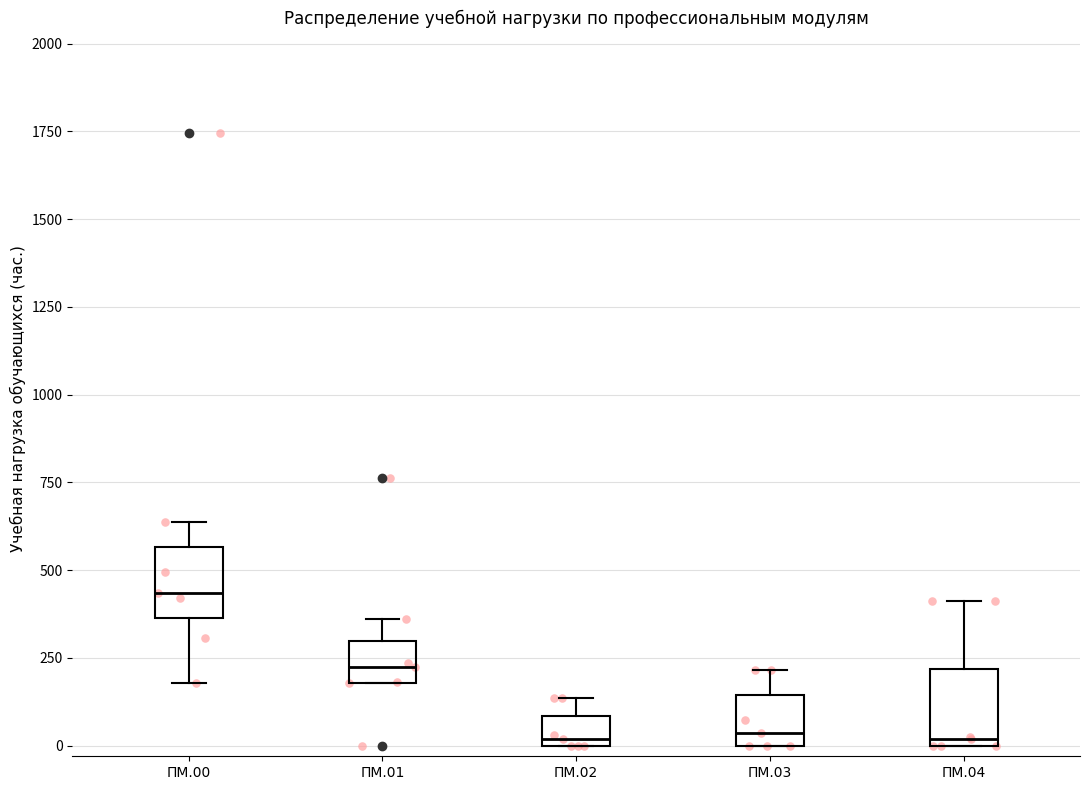

Reading left to right, transcribe this box plot: for each box, give where its median line is, the range the box spans, and where its two whiskers end, as read against the y-axis. The values are not printed on the chart, so give them approximately, as read against the axis.

ПМ.00: median 450, box 350 to 550, whiskers 200 to 650
ПМ.01: median 200 (inside the box), box 200 to 300, whiskers 200 to 350
ПМ.02: median 0 (just above the box's lower edge), box 0 to 100, whiskers 0 to 150
ПМ.03: median 50, box 0 to 150, whiskers 0 to 200
ПМ.04: median 0 (just above the box's lower edge), box 0 to 200, whiskers 0 to 400